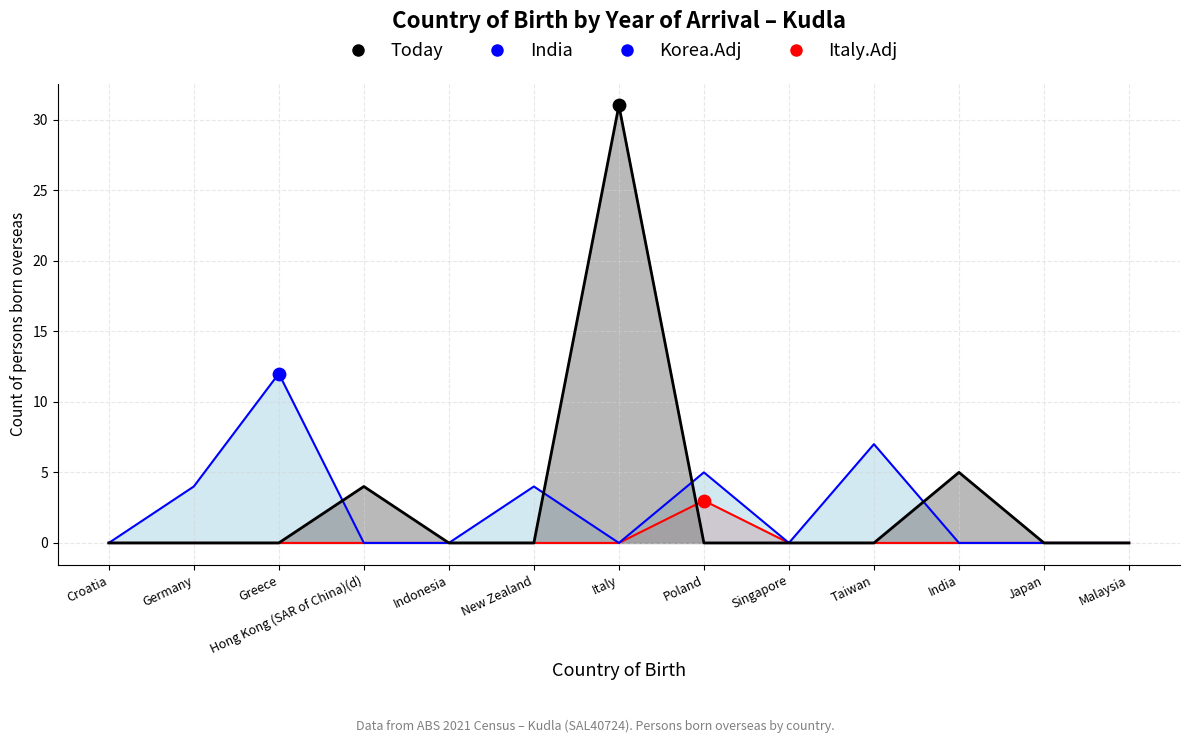

Which series has the largest total across all categories?

India